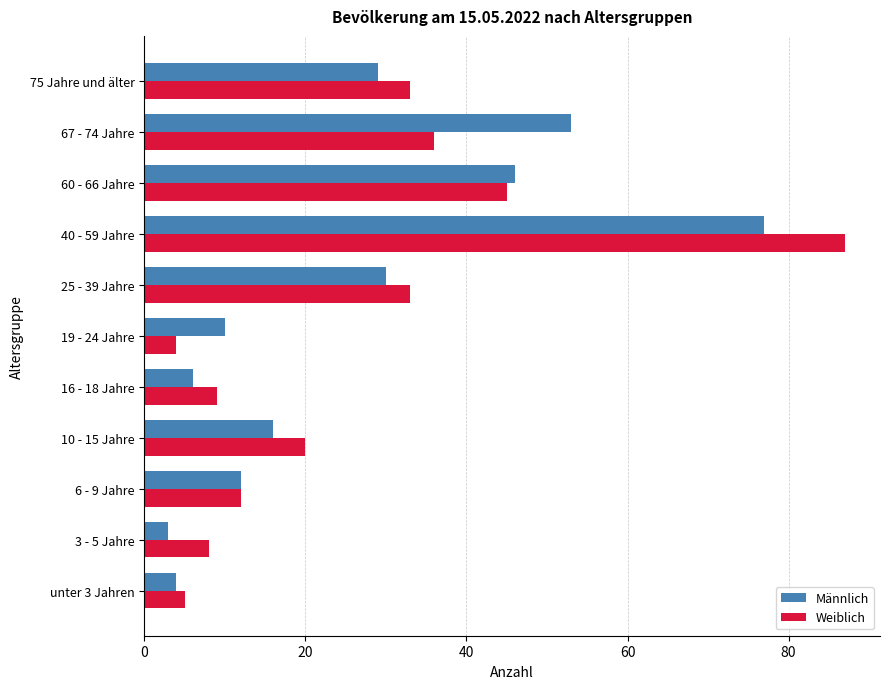

What is the maximum value for Männlich?

77